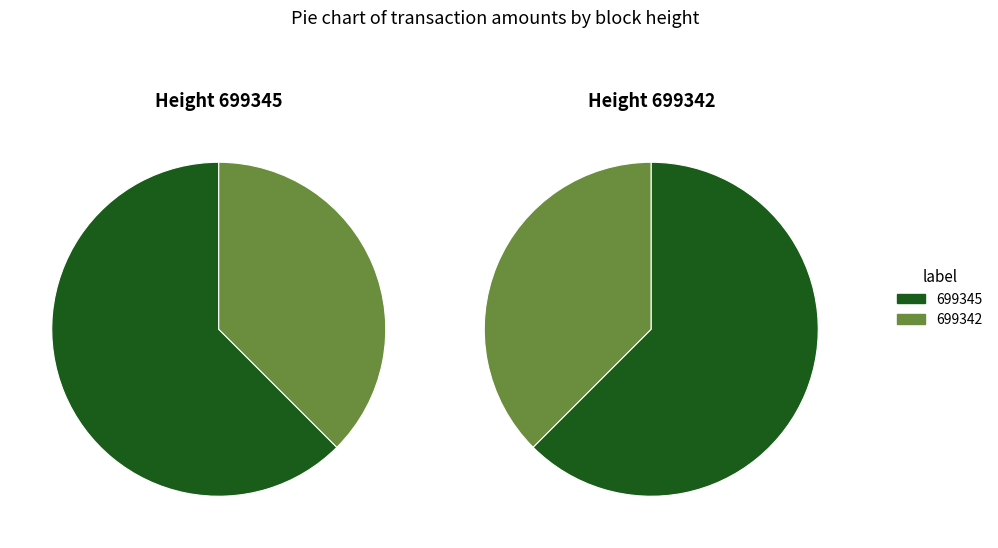

Which has a higher value, 699345 or 699342?

699345